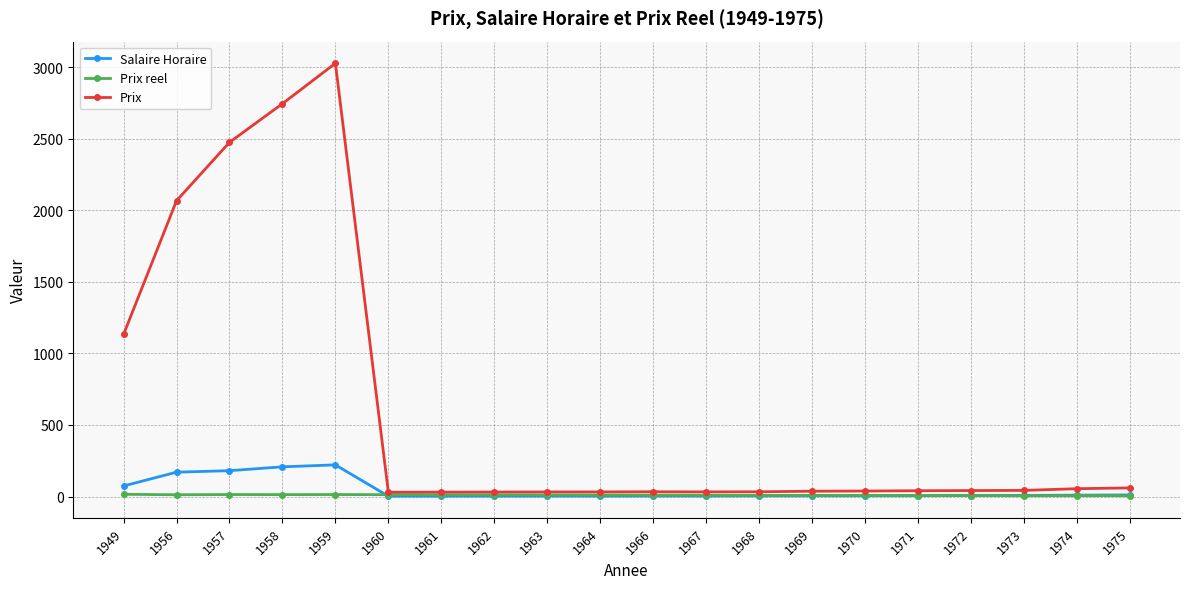

How many values in the Prix series are below 40?

10